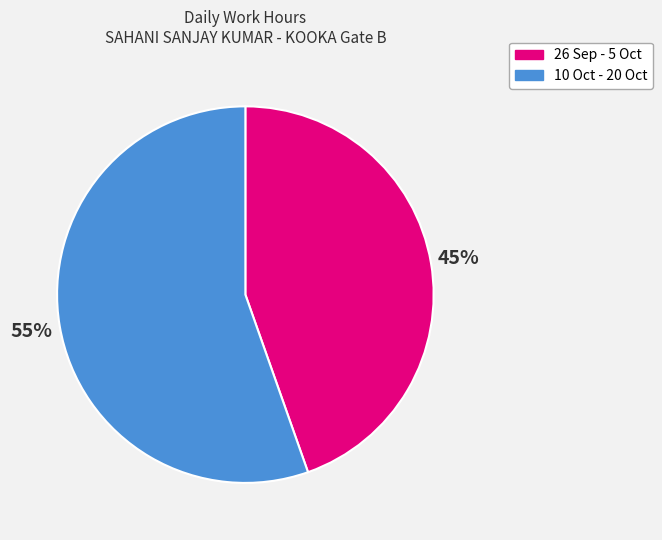

The 10 Oct - 20 Oct slice represents 55% of the pie. True or false?

True